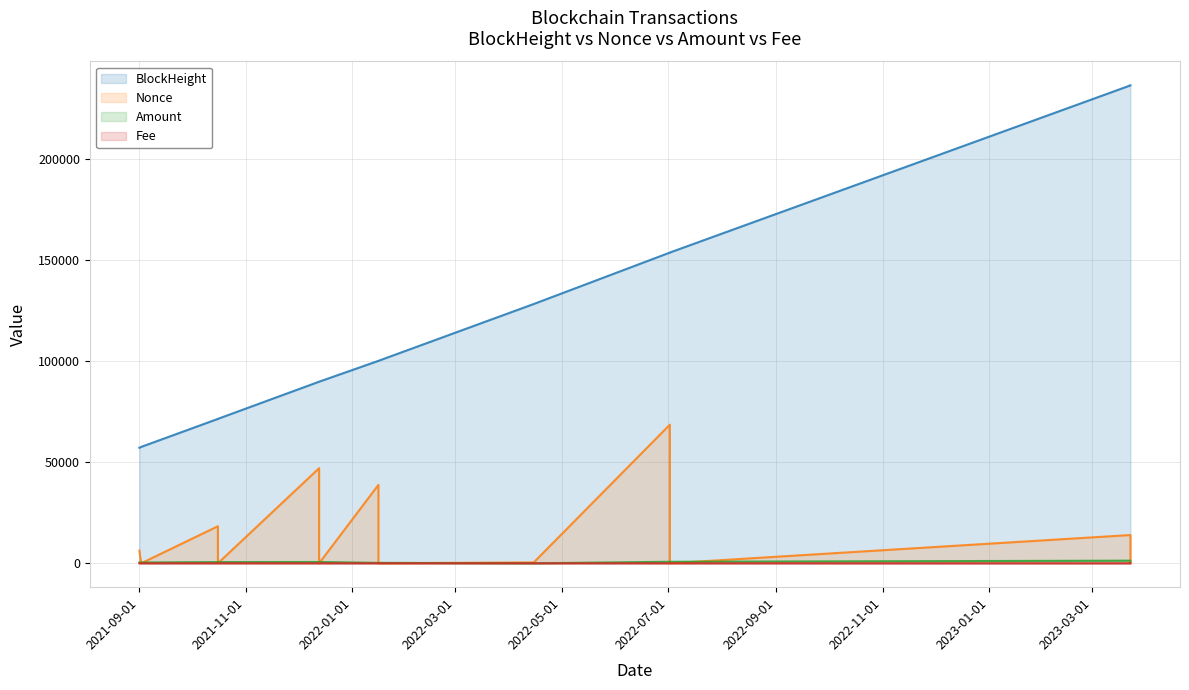

What is the greatest value displayed?

236387.0